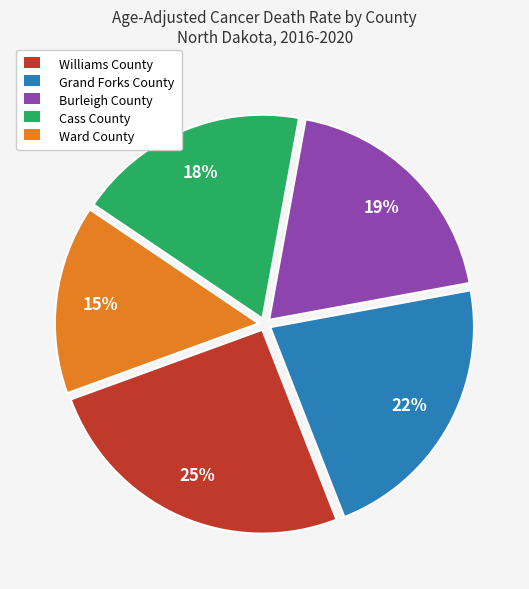

Is Ward County the majority of the pie?

No